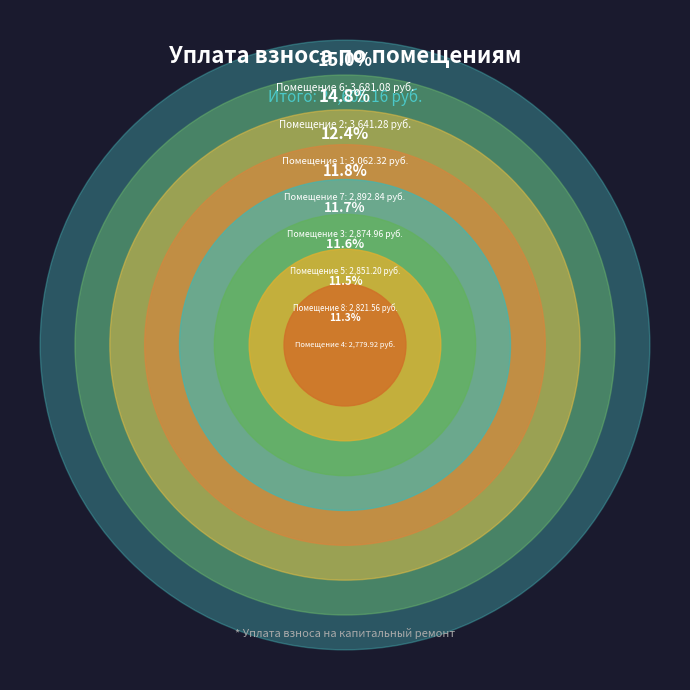

How many segments does this pie chart have?

8